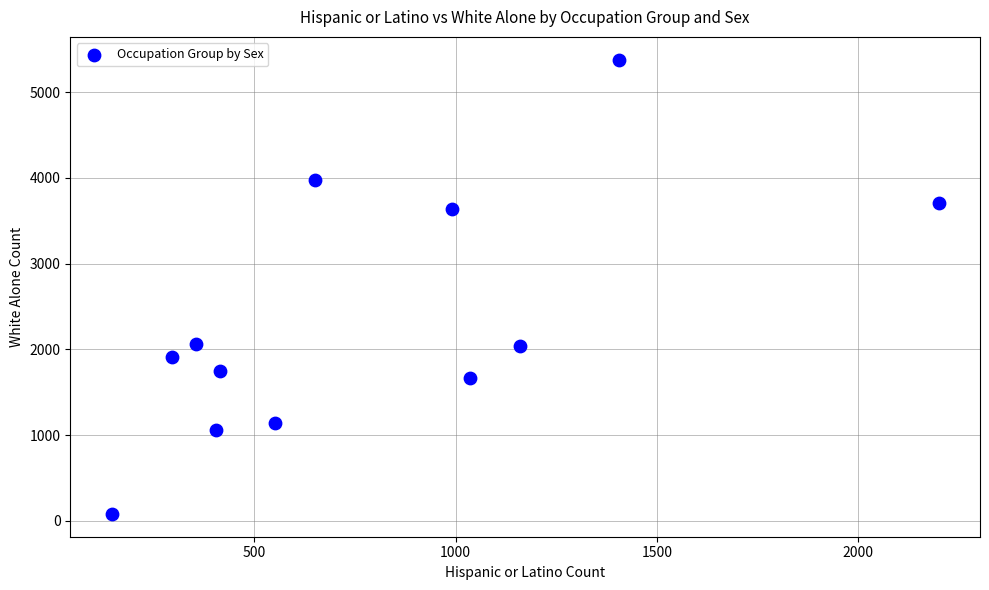

What is the range of X values (max minus min)?

2055